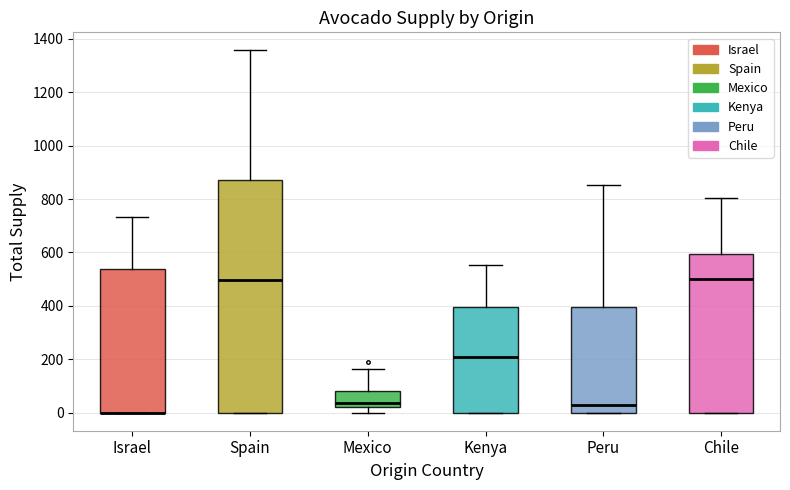

Where is the upper edge of the box for Mexico on the y-axis? The values are not printed on the chart, so give them approximately, as read against the axis.

80